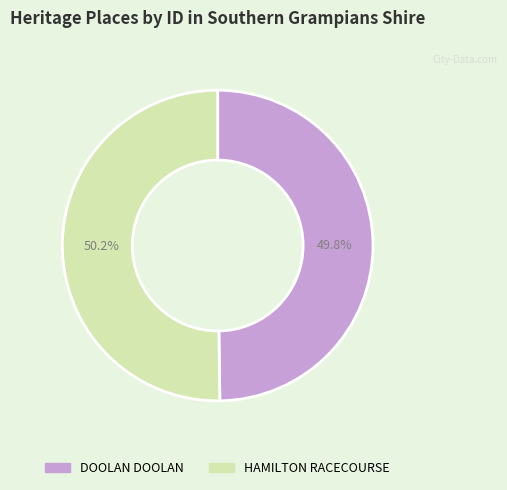

How many slices are in this pie chart?

2